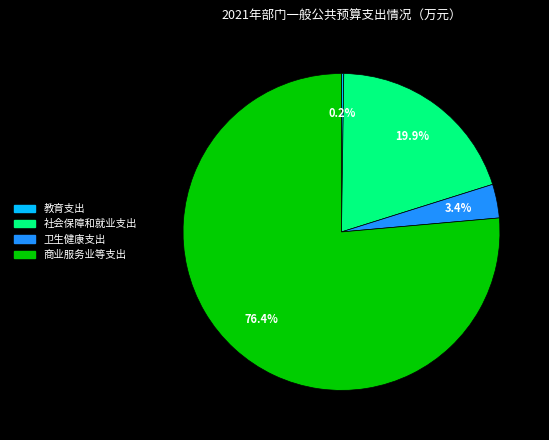

Does 商业服务业等支出 represent more than half of the total?

Yes